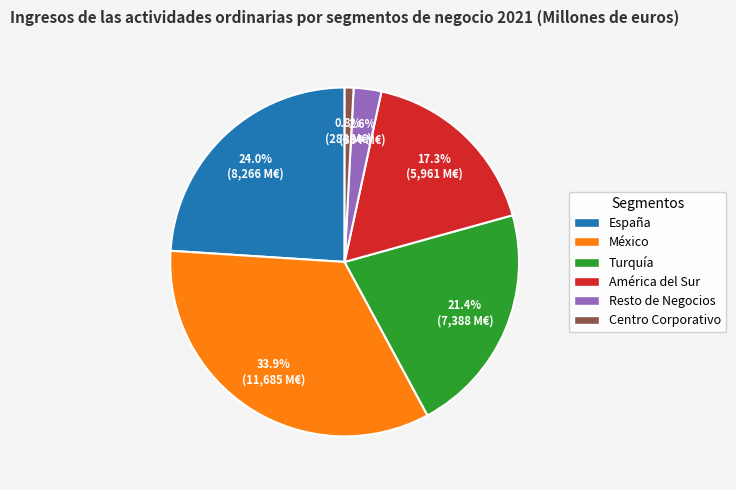

To the nearest percent, what percentage of the pie is Centro Corporativo?

1%